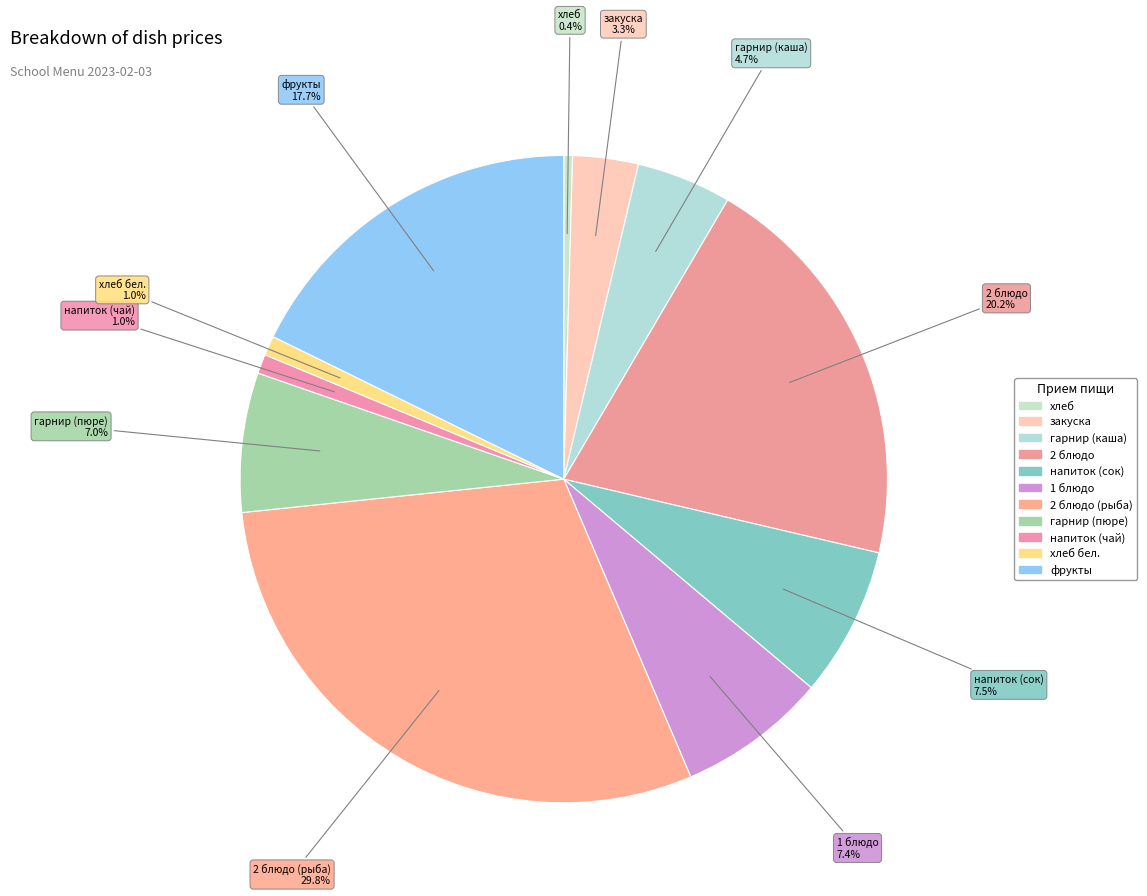

How many slices are in this pie chart?

11